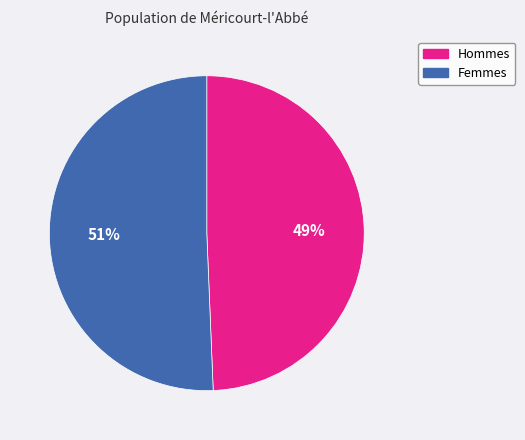

Does any single category account for the majority?

Yes